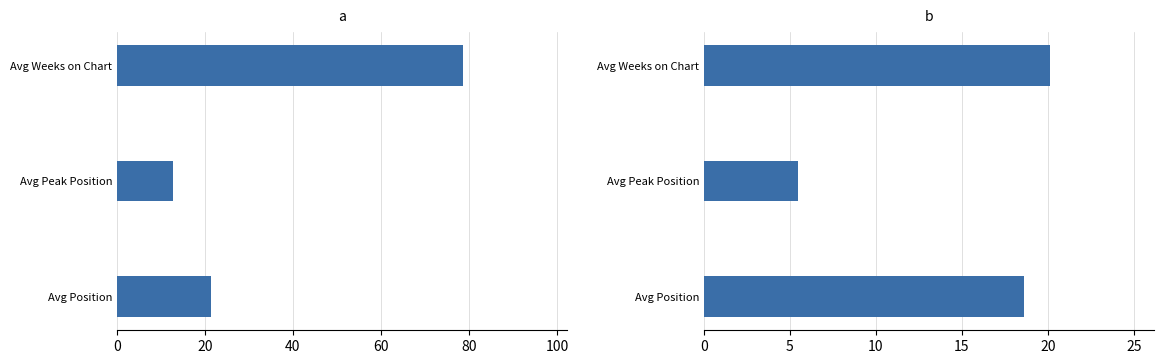

Are the bars grouped side by side (vs. stacked)?

Yes